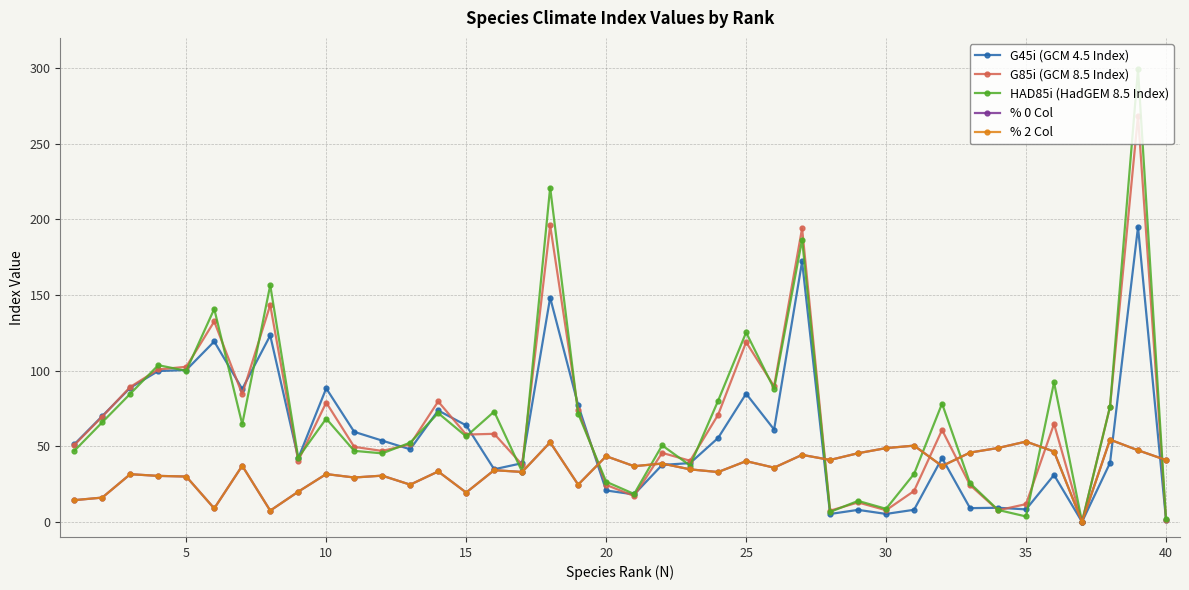

Is this an area chart (filled region under the line)?

No